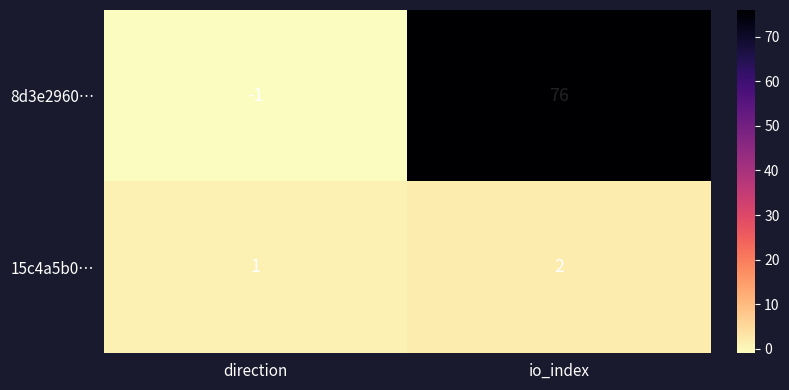

Rank the categories by 15c4a5b0… value from highest to lowest.

io_index, direction